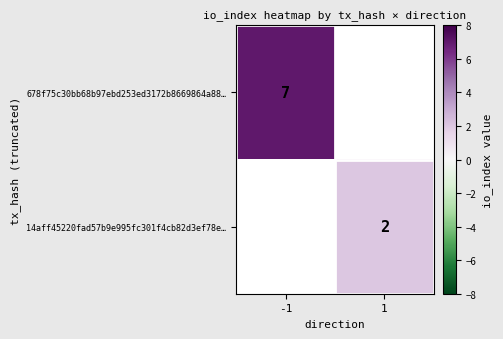

The 678f75c30bb68b97ebd253ed3172b8669864a88… series shows 3.7 at -1. True or false?

False